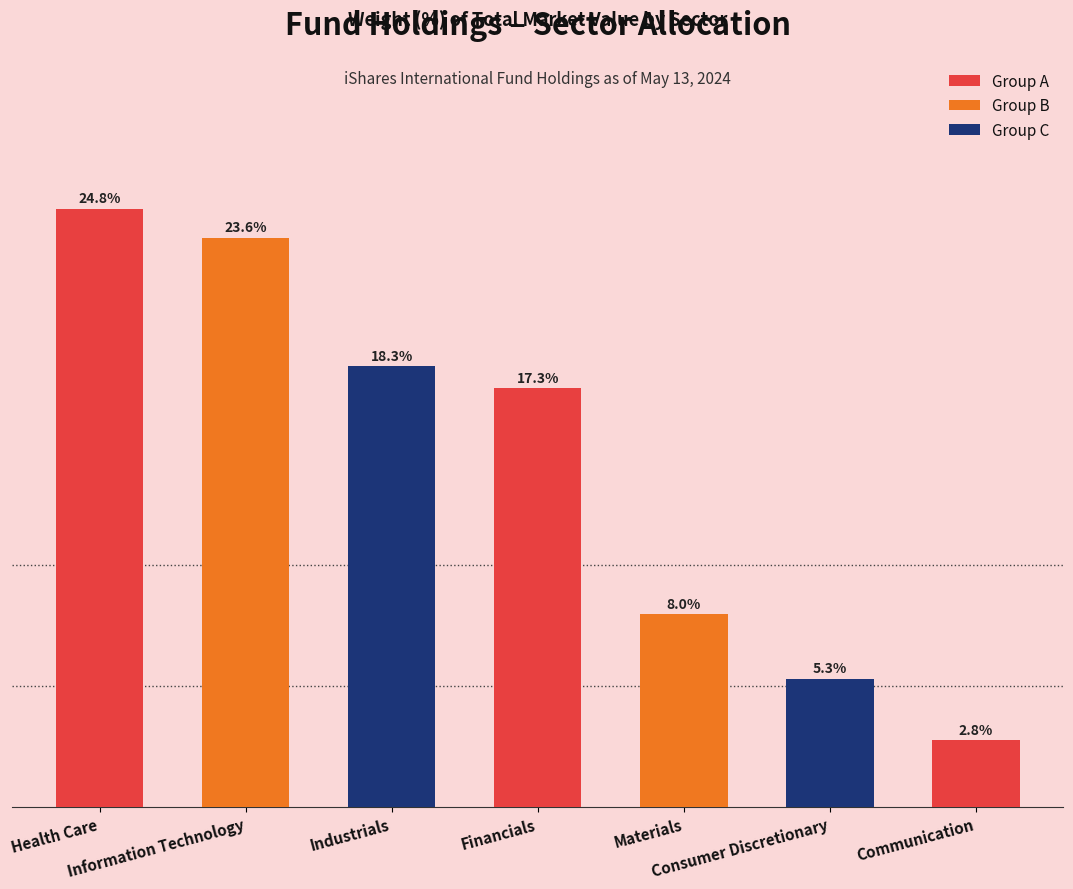

Reading right to left, list all the values displayed in this chart.

2.8	5.3	8.0	17.3	18.3	23.6	24.8